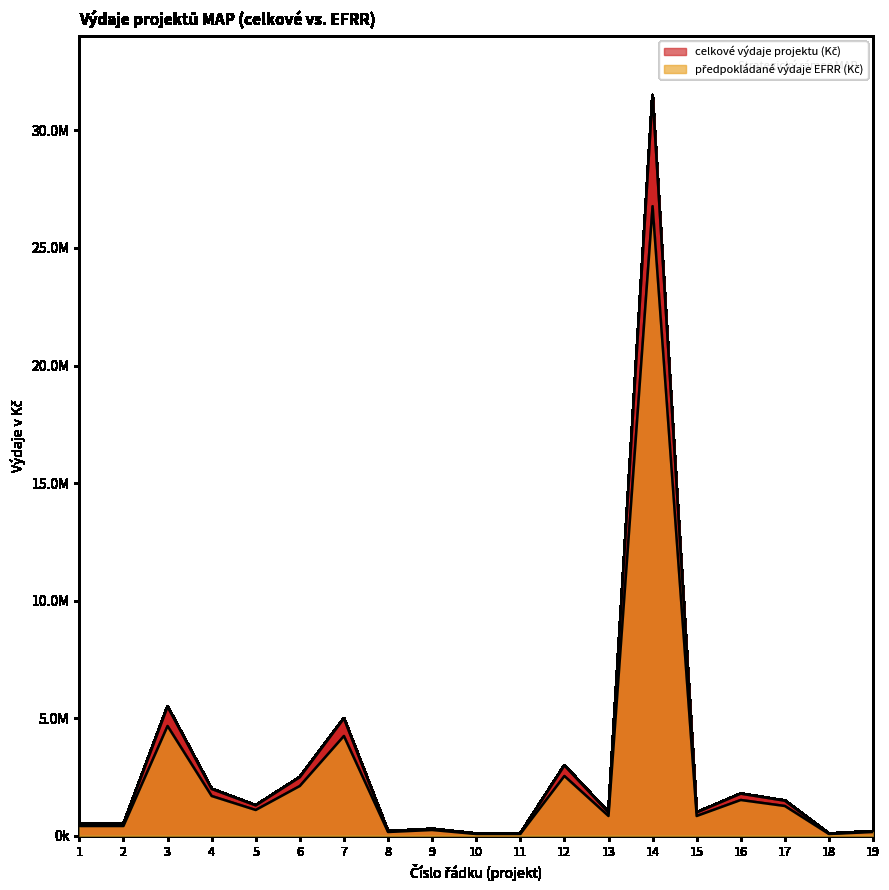

Does the chart display data point markers on the line(s)?

No